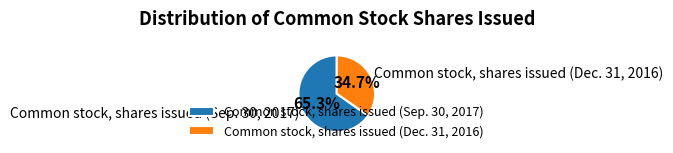

To the nearest percent, what portion does Common stock, shares issued (Dec. 31, 2016) represent?

35%